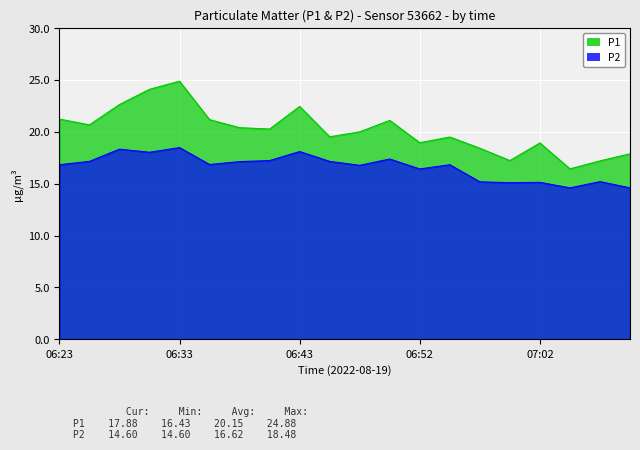

Where is P1 nearest to the value 20?

06:48